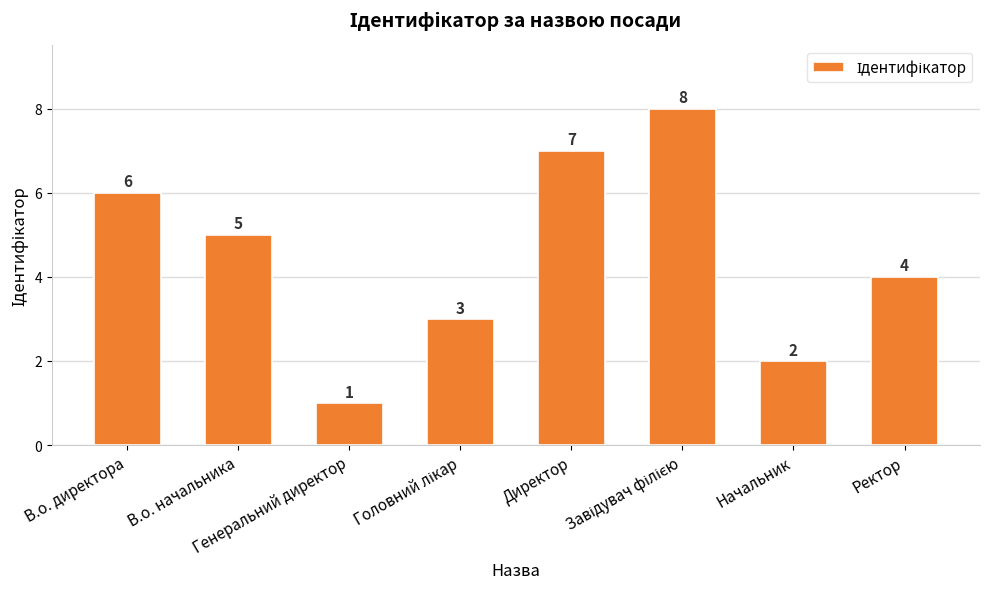

What is the difference between the maximum and minimum values?

7